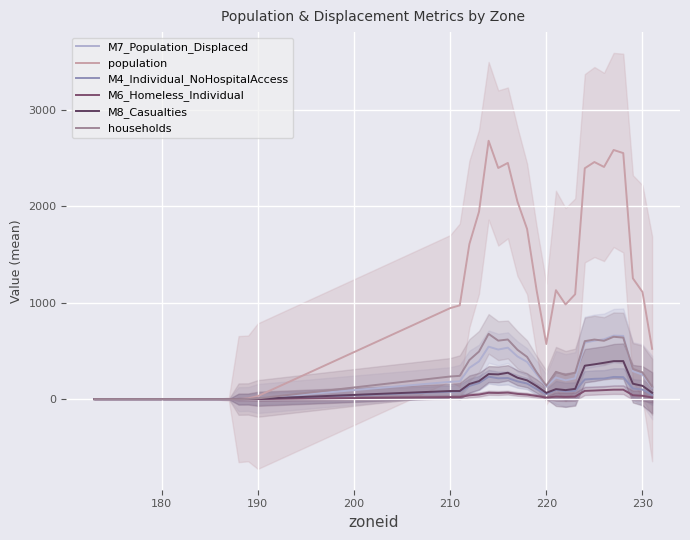

Which series ends up on top after the final intersection of M7_Population_Displaced and households?

households